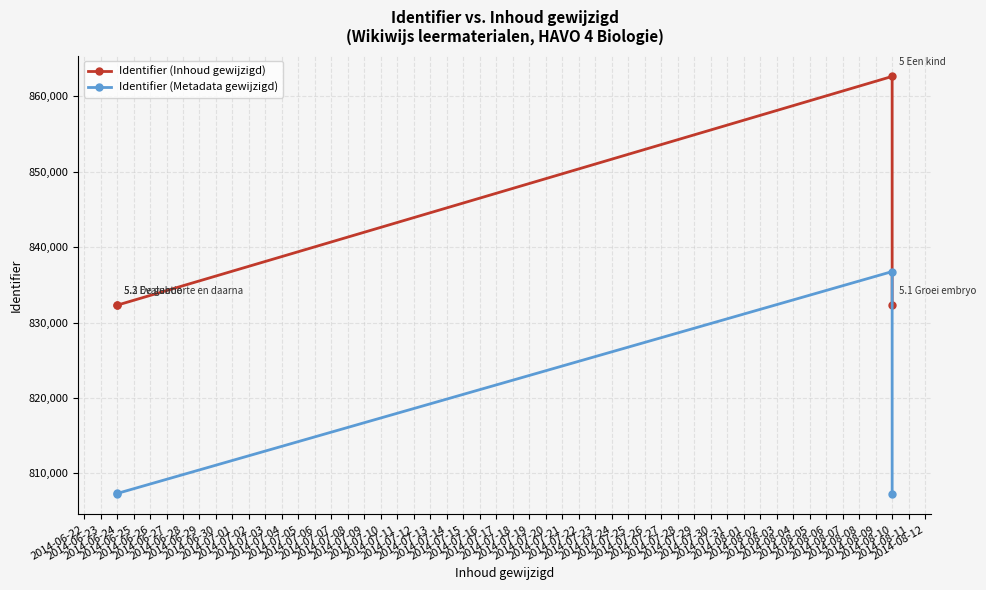

What is the difference between the Identifier (Metadata gewijzigd) values at 2014-06-25 and 2014-06-24?

29433.7